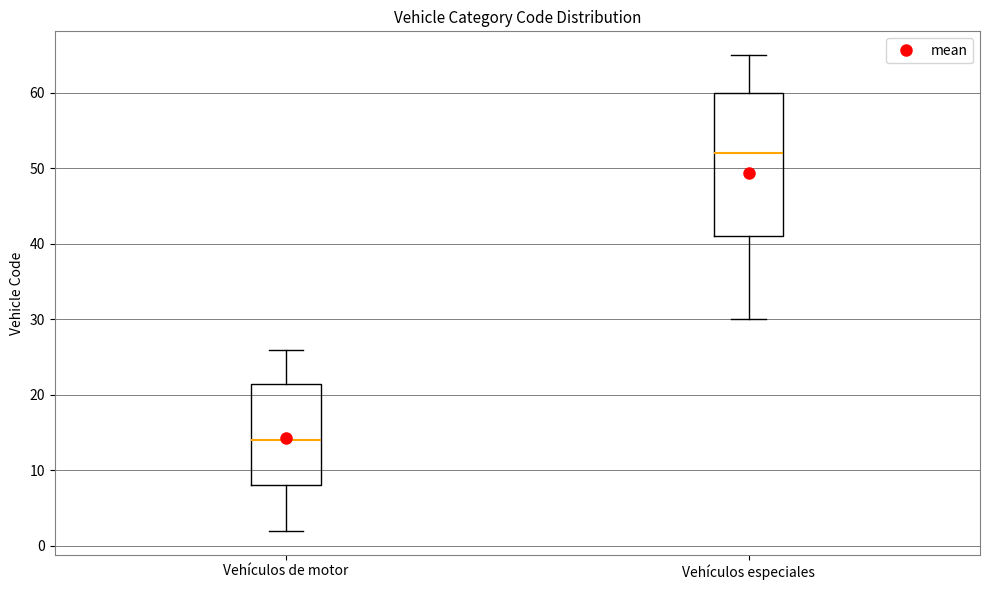

Reading left to right, read every box against the y-axis: the position of its median line, the range the box covers, and the ends of its whiskers. The values are not printed on the chart, so give them approximately, as read against the axis.

Vehículos de motor: median 14, box 8 to 22, whiskers 2 to 26
Vehículos especiales: median 52, box 41 to 60, whiskers 30 to 65